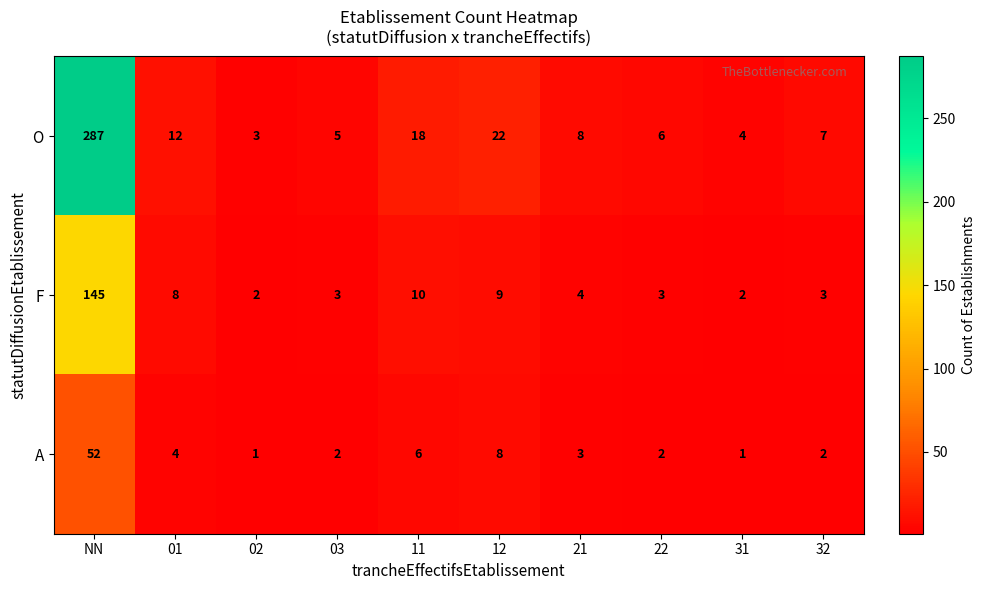

Where does the A series first go above 3?

NN